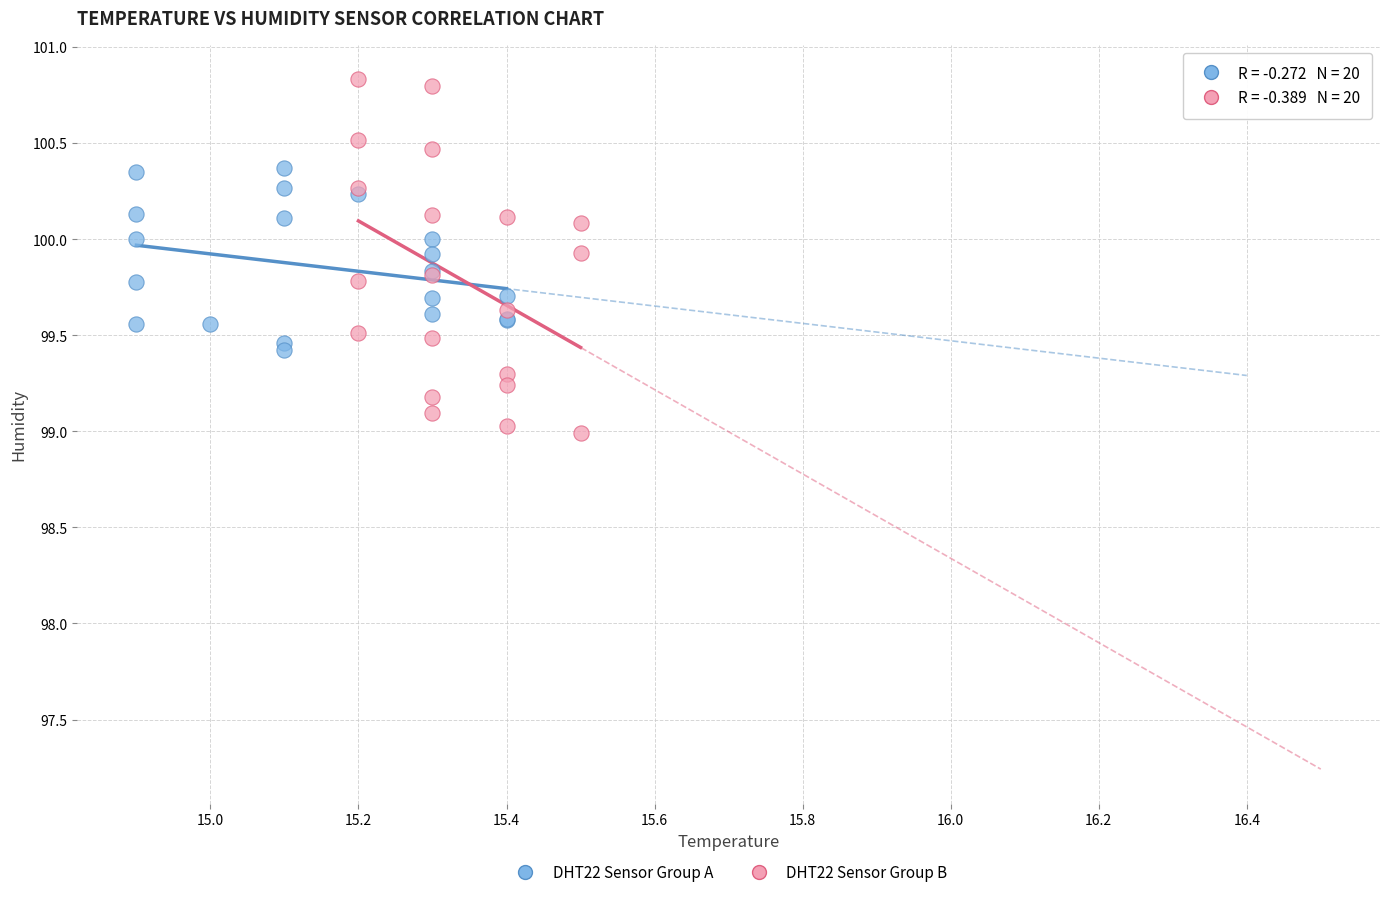

Which series has the widest spread of Y values?

DHT22 Sensor Group B